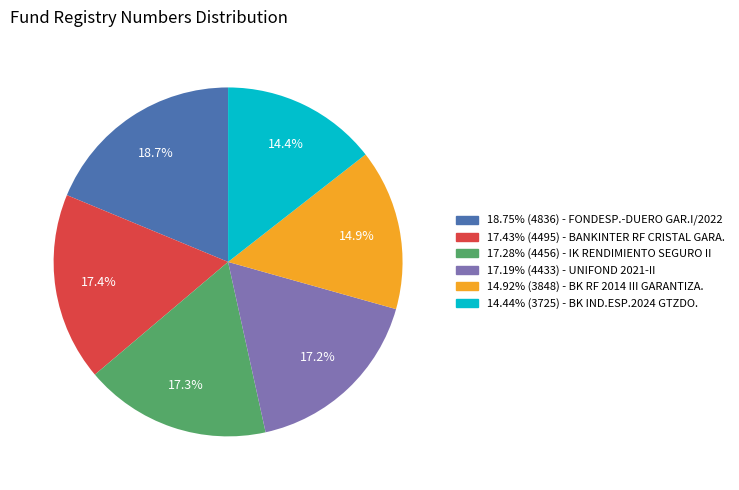

Is there any slice that represents more than half of the pie?

No